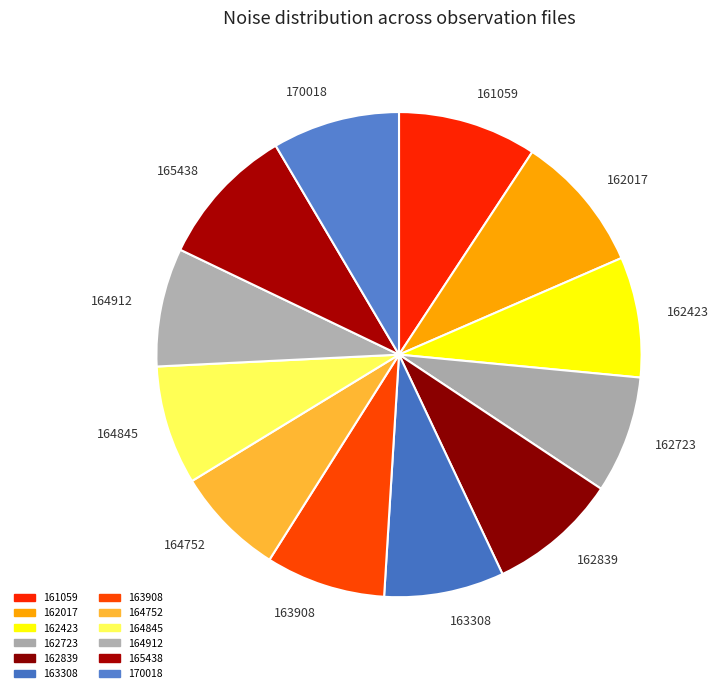

Approximately how many times larger is the value at 163308 compared to 162839?

0.9